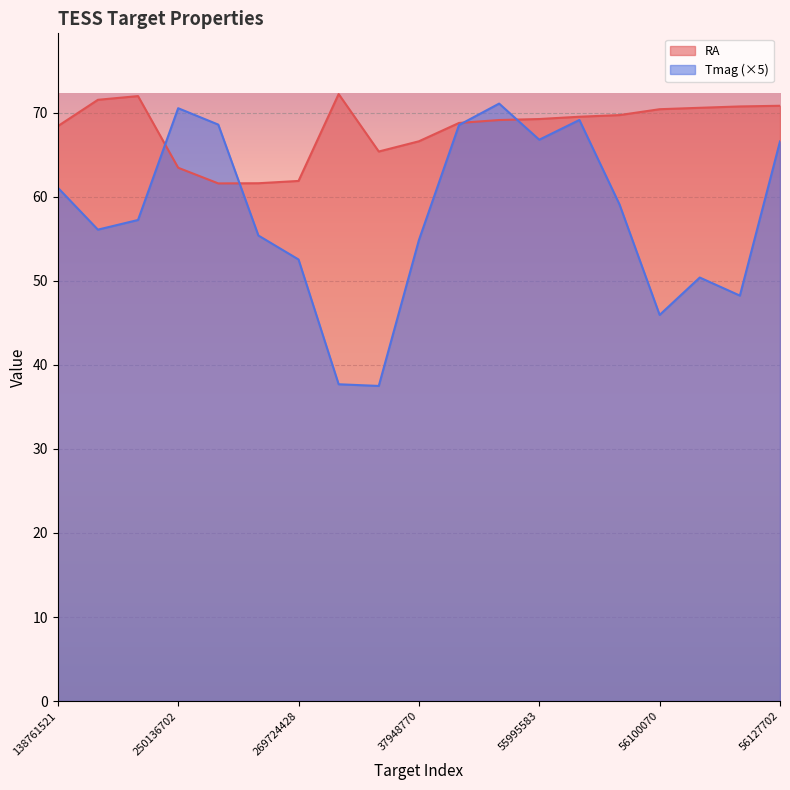

The value of RA at 250136702 is 63.5. True or false?

True